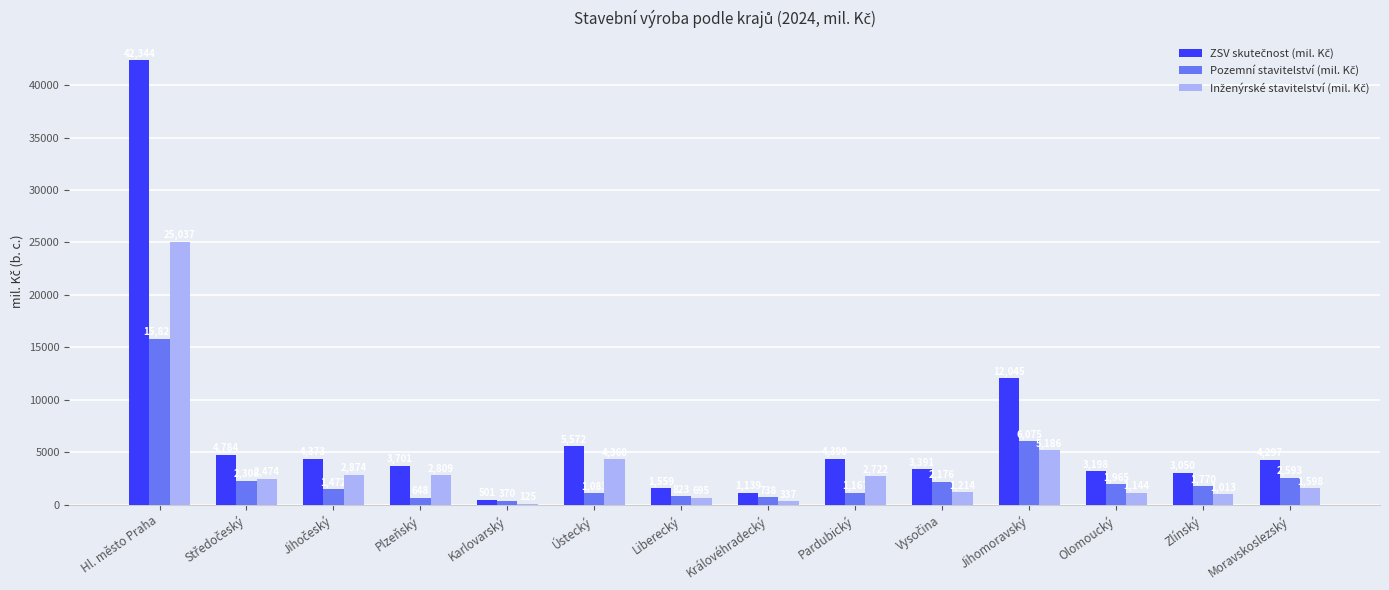

At which category is the sum across all series the highest?

Hl. město Praha